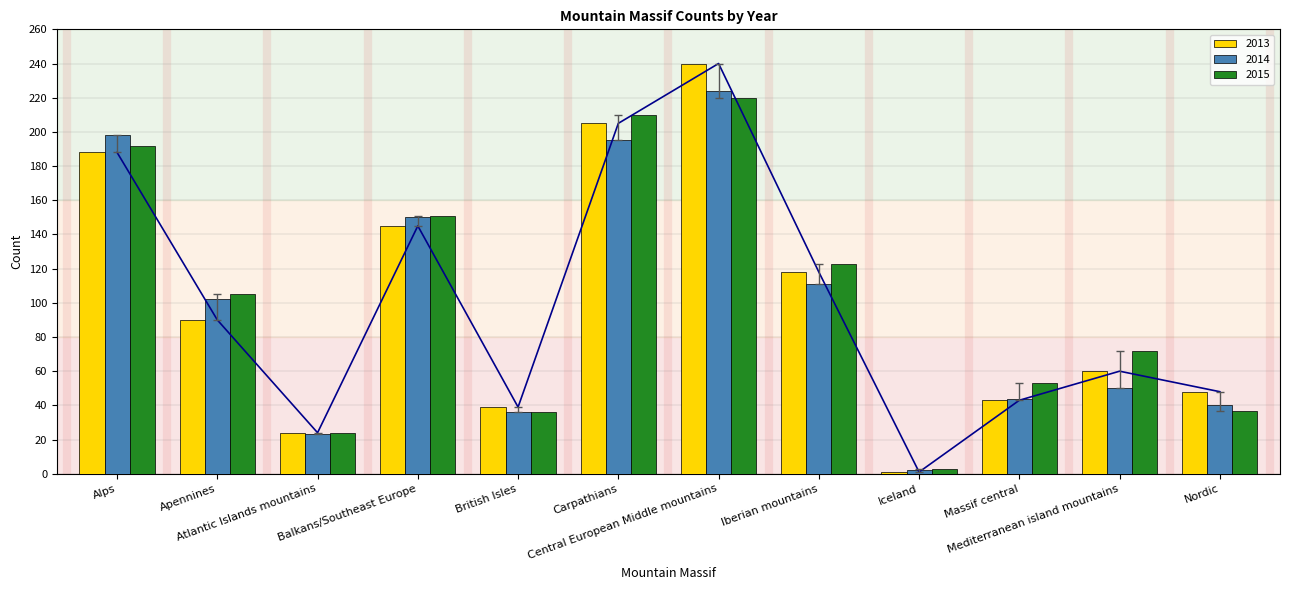

Which has a higher value, Iberian mountains or Carpathians?

Carpathians